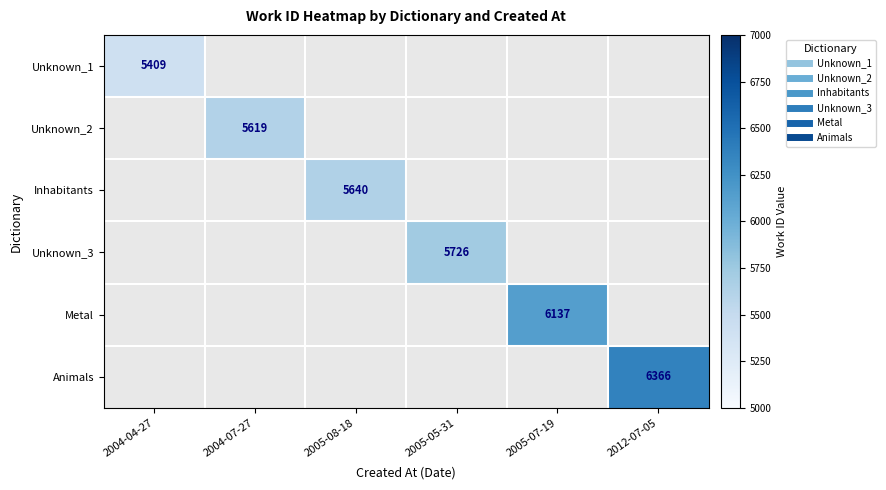

List the series in order of their overall mean, lowest first.

Unknown_1, Unknown_2, Inhabitants, Unknown_3, Metal, Animals